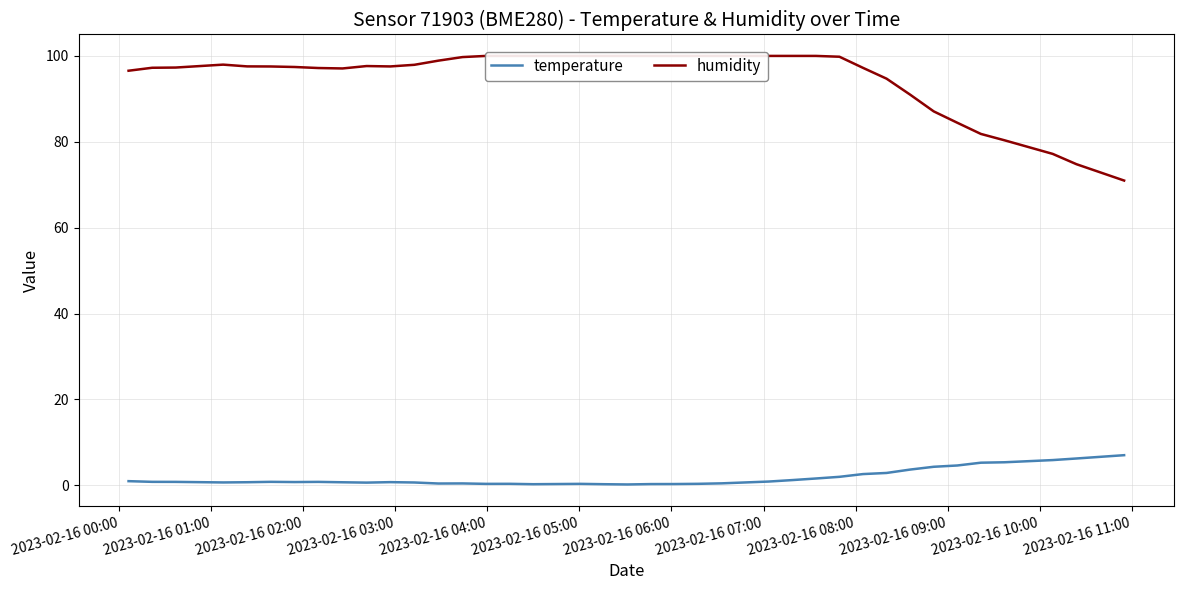

What is the maximum value for temperature?

7.0